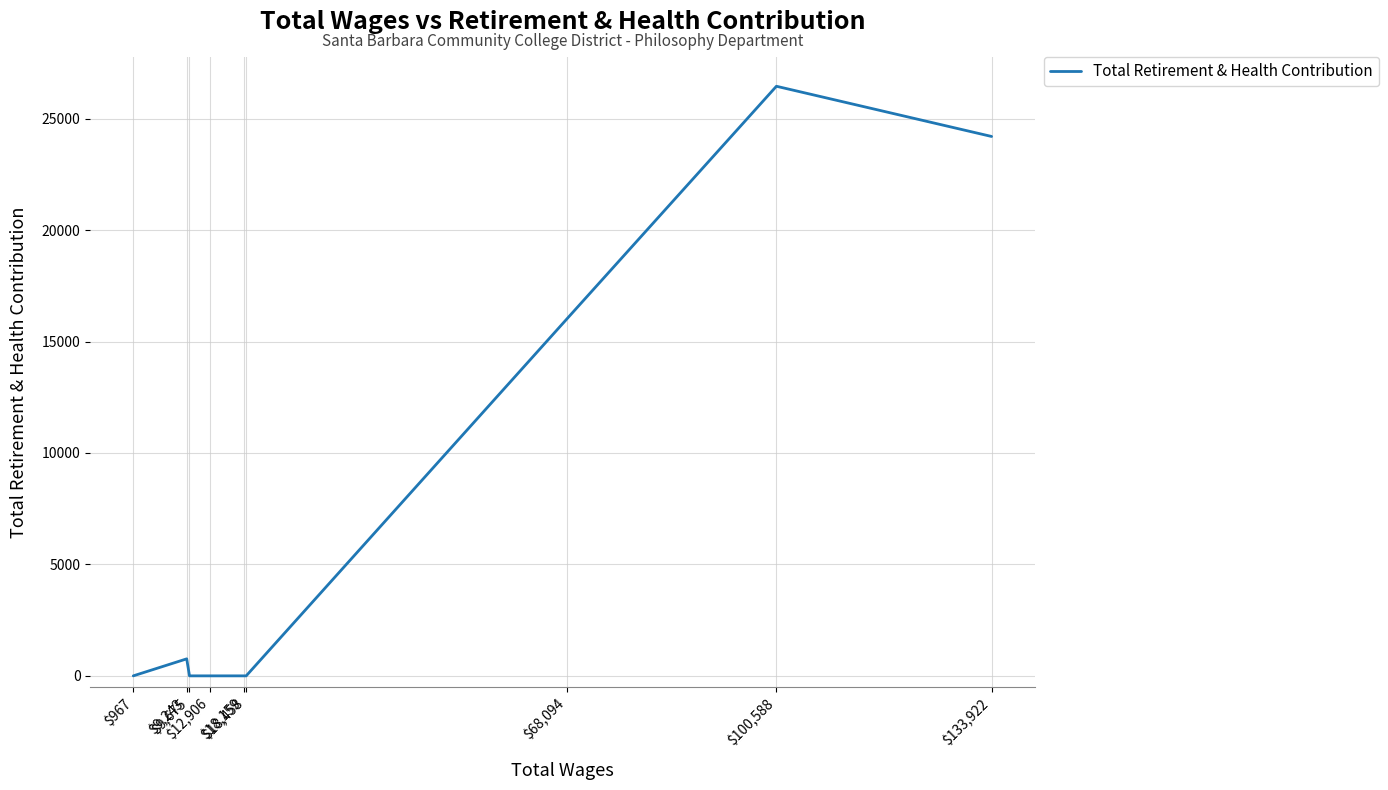

How many lines are shown in the chart?

1